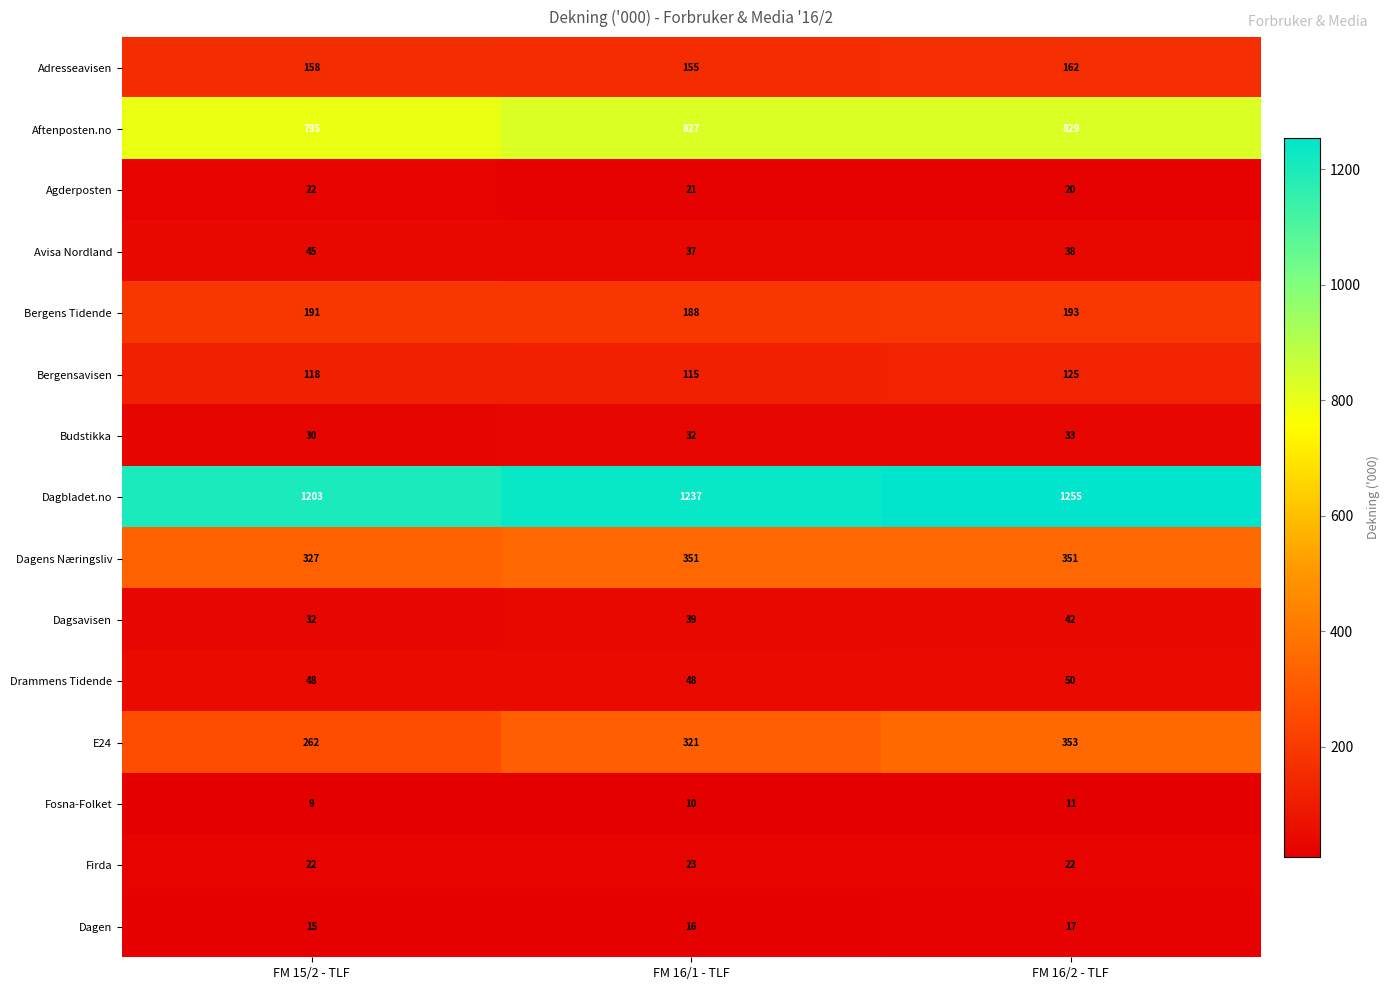

At which label does Aftenposten.no reach its peak?

FM 16/2 - TLF